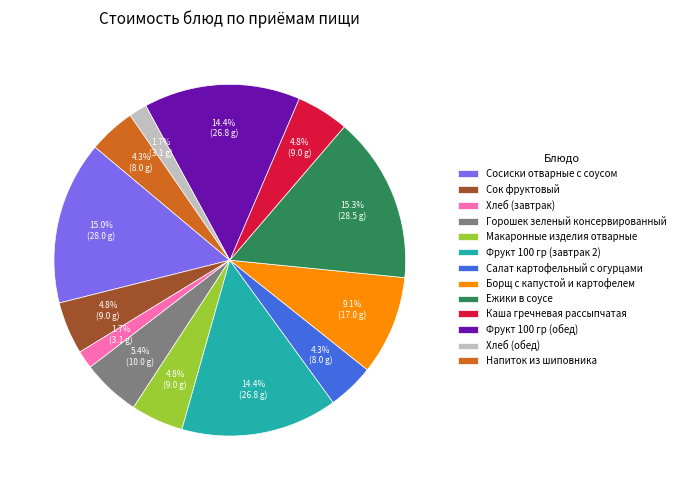

Count the number of slices in the pie.

13